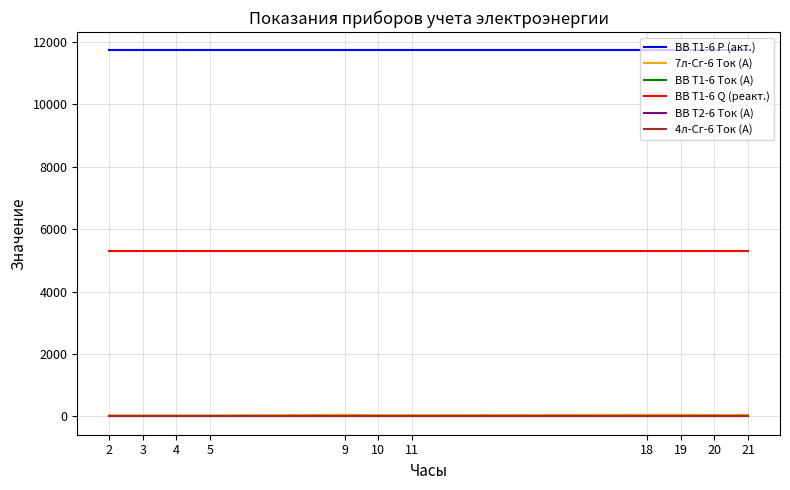

At how many categories does at least one series exceed 10726?

11